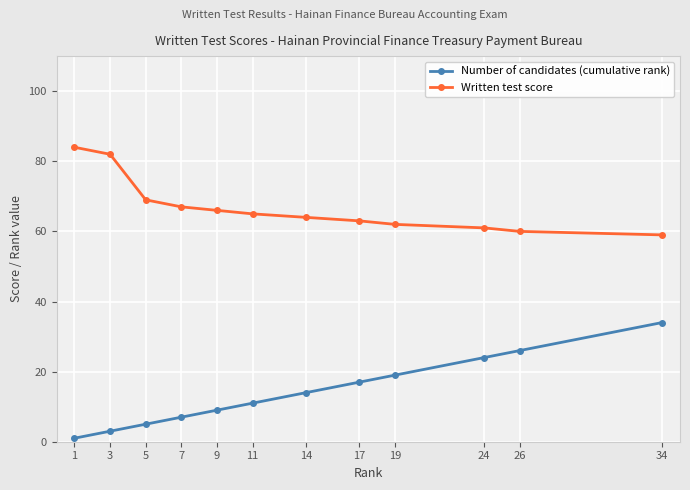

Reading right to left, what are all the values shown in this chart?

Number of candidates (cumulative rank): 34	26	24	19	17	14	11	9	7	5	3	1
Written test score: 59	60	61	62	63	64	65	66	67	69	82	84